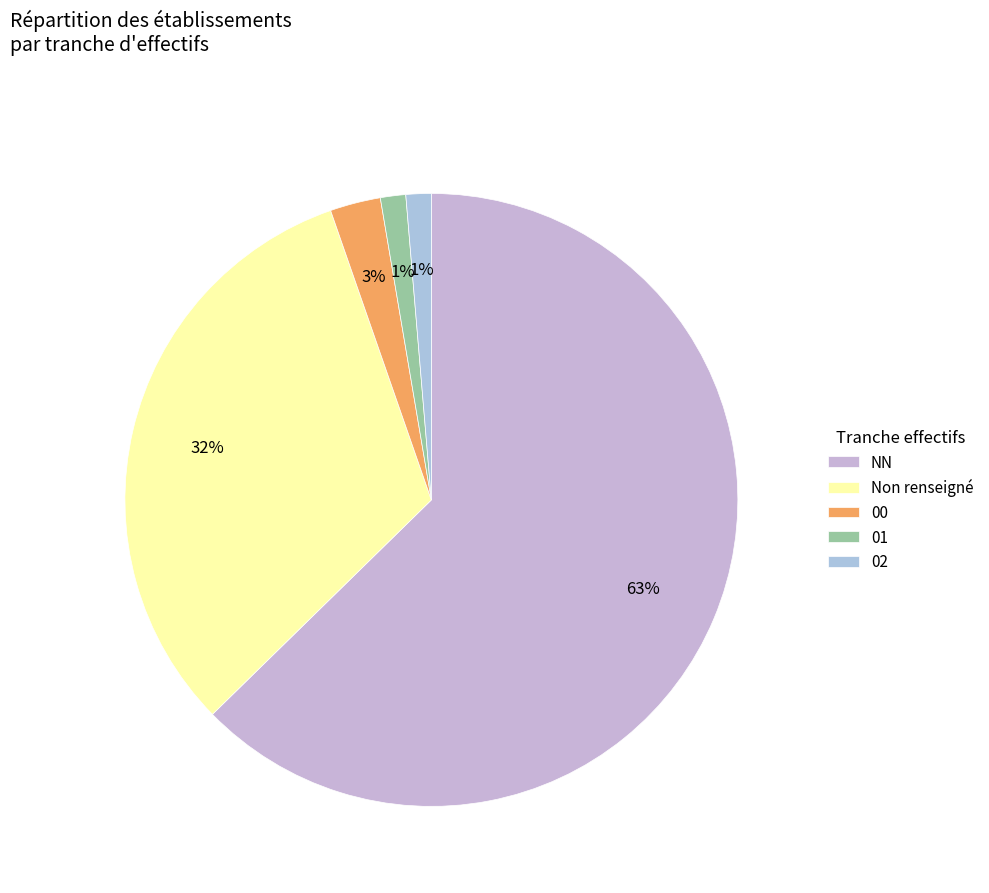

Count the number of slices in the pie.

5